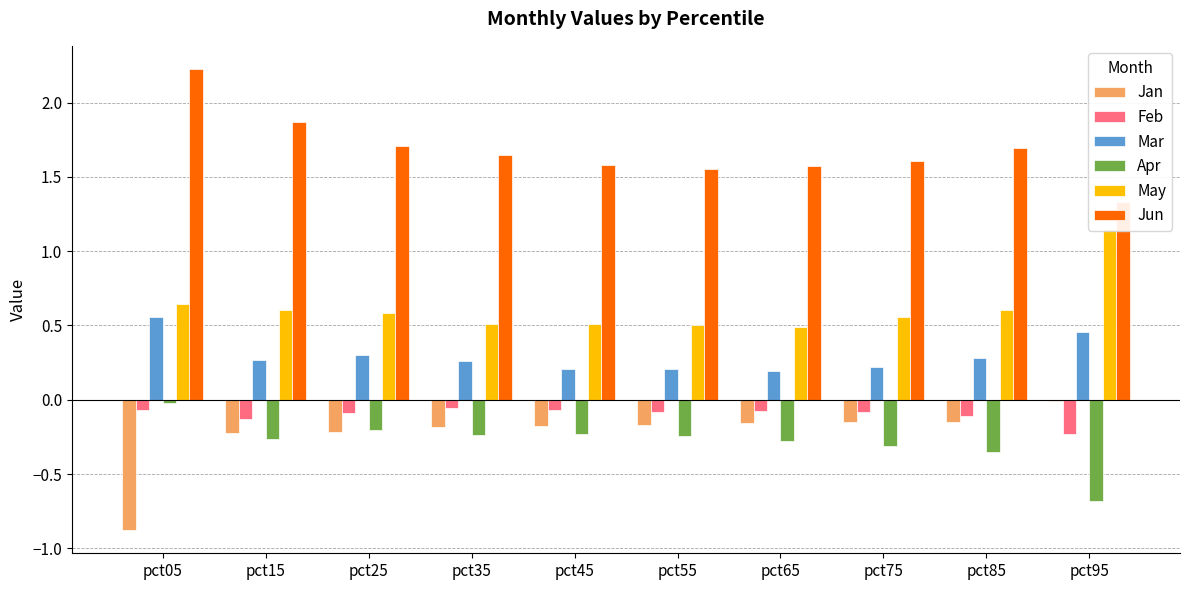

True or false: May has a value of 0.6 at pct85.

True